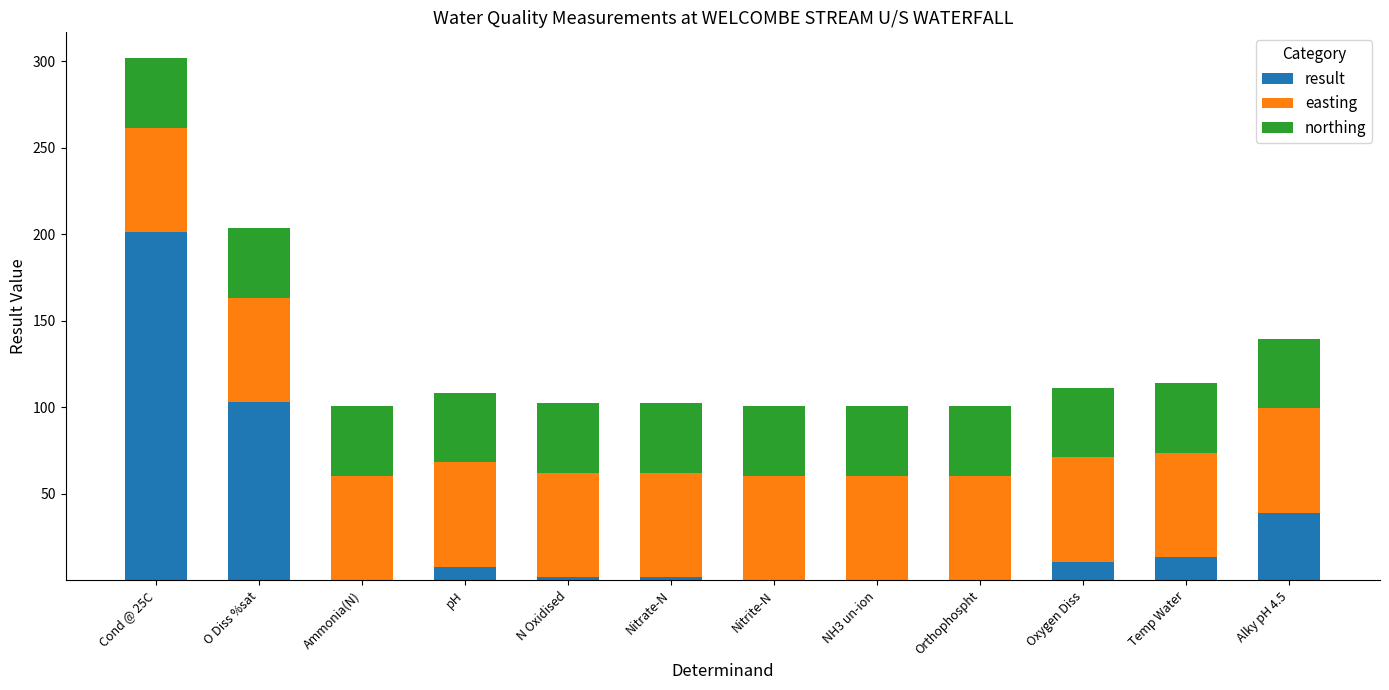

Which category has the highest value in the result series?

Cond @ 25C